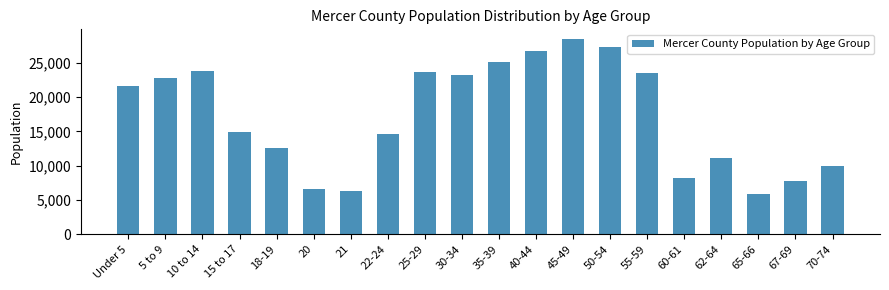

What is the approximate value at 22-24?

14595